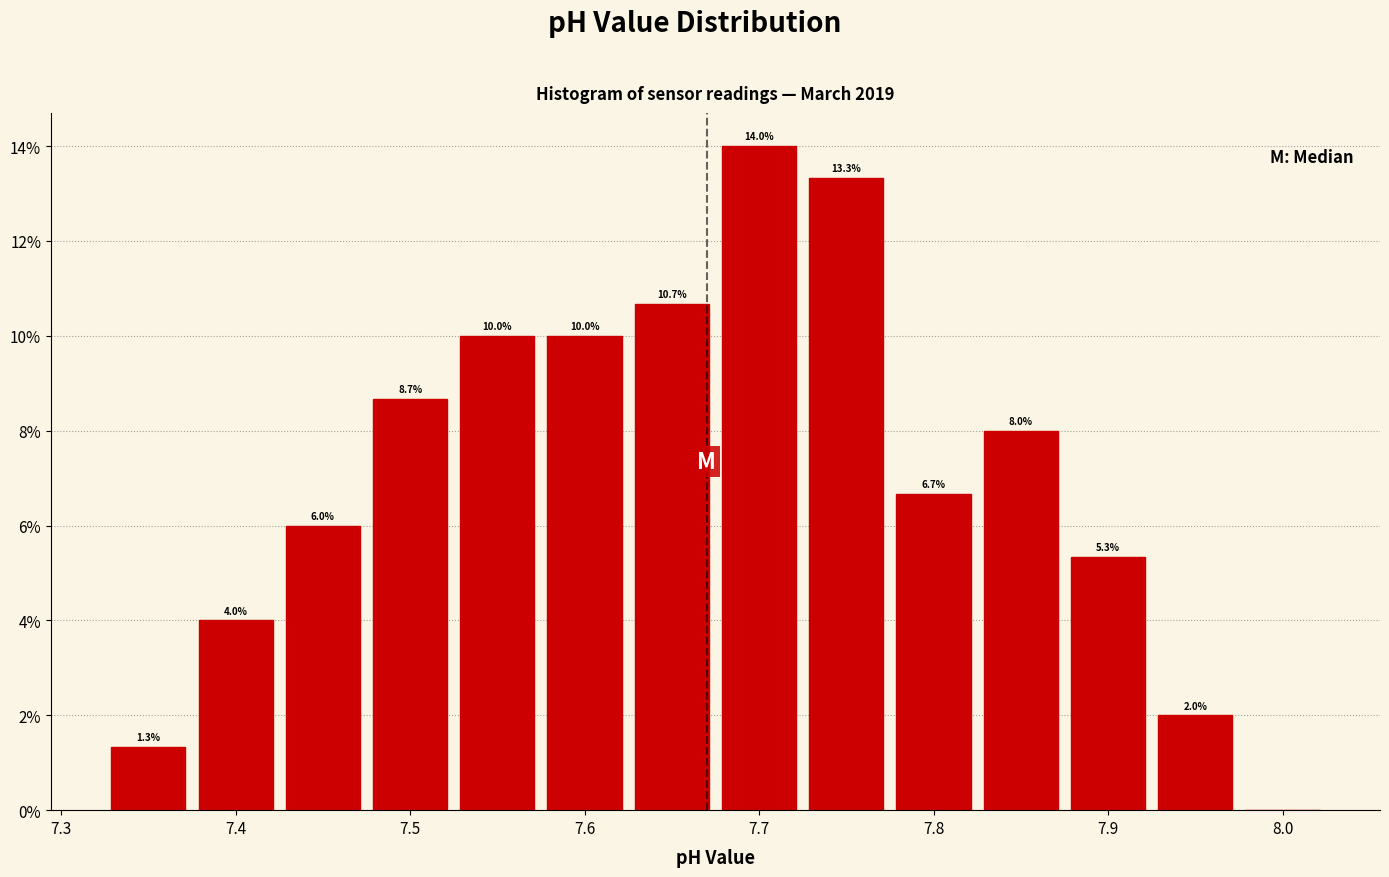

Which range on the x-axis has the tallest bar?

7.675 to 7.725